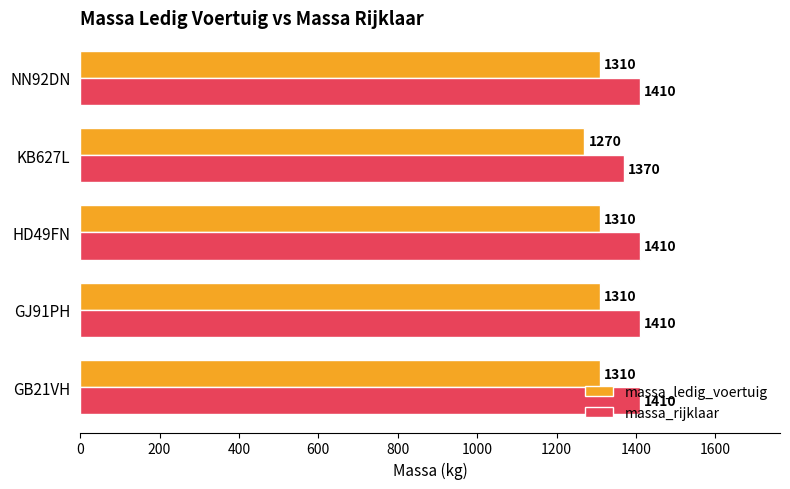

List the series in order of their peak value, lowest first.

massa_ledig_voertuig, massa_rijklaar